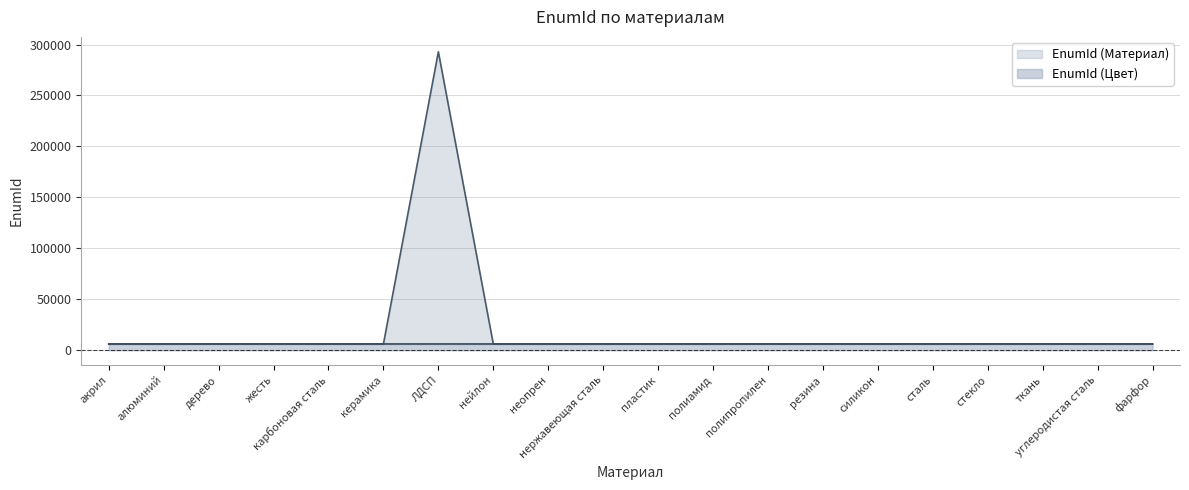

Between керамика and ткань, which is larger?

ткань